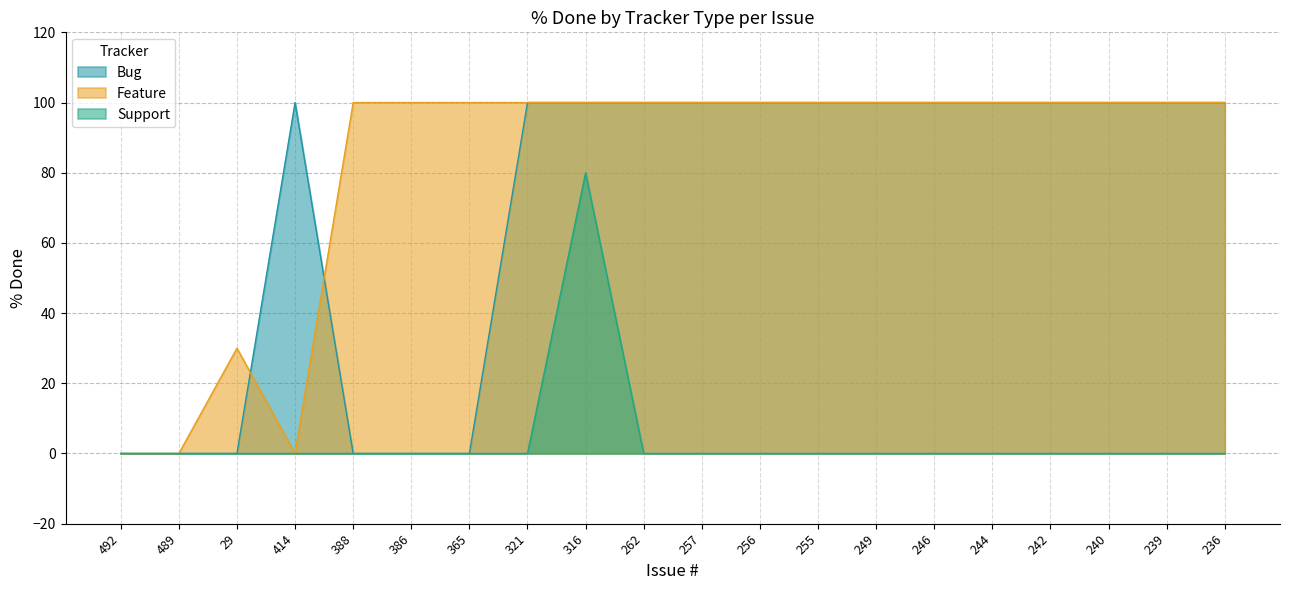

What is the spread (max minus min) of values at 239?

100